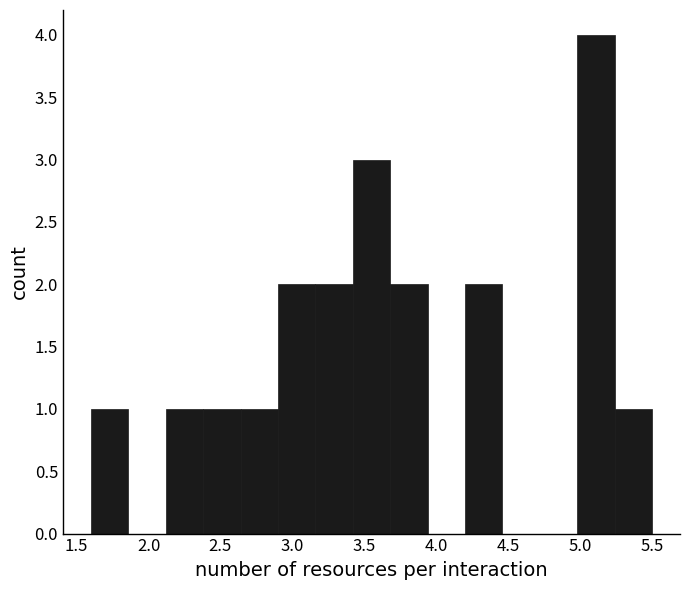

Reading left to right, list every bar in this chart as the range it spans on the x-axis followed by its height. Neither the bar edges nor the heights are printed on the chart, so give them approximately, as read against the axes.

1.60 to 1.86: 1
1.86 to 2.12: 0
2.12 to 2.38: 1
2.38 to 2.64: 1
2.64 to 2.90: 1
2.90 to 3.16: 2
3.16 to 3.42: 2
3.42 to 3.68: 3
3.68 to 3.94: 2
3.94 to 4.20: 0
4.20 to 4.46: 2
4.46 to 4.72: 0
4.72 to 4.98: 0
4.98 to 5.24: 4
5.24 to 5.50: 1